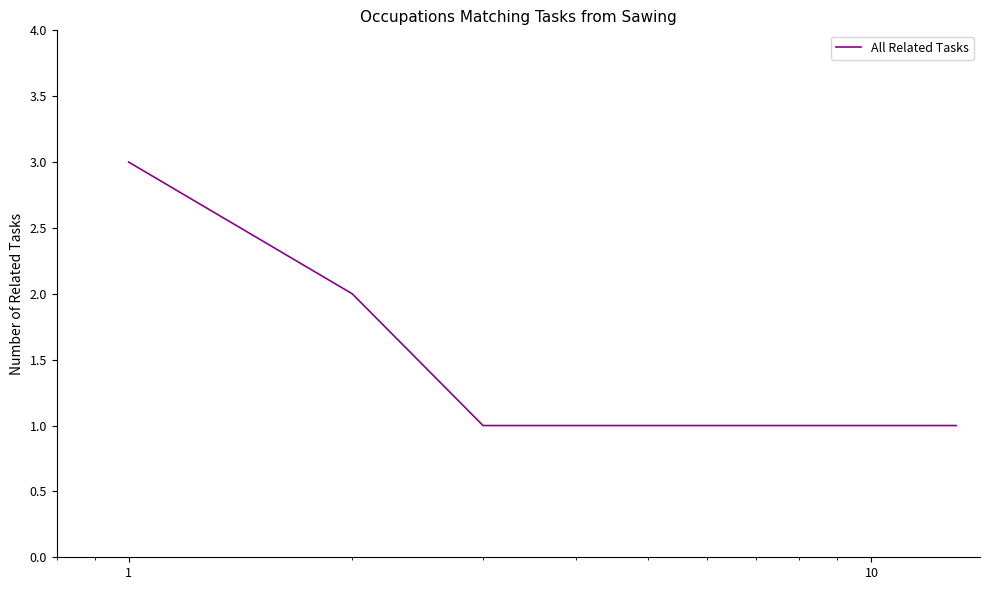

What is the maximum value shown in the chart?

3